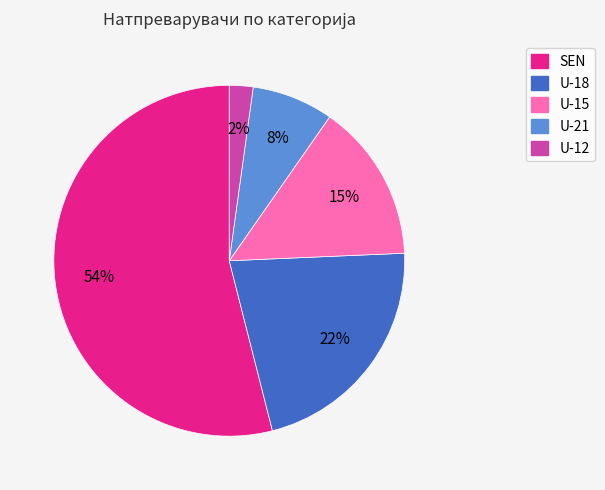

Between U-15 and U-12, which is larger?

U-15